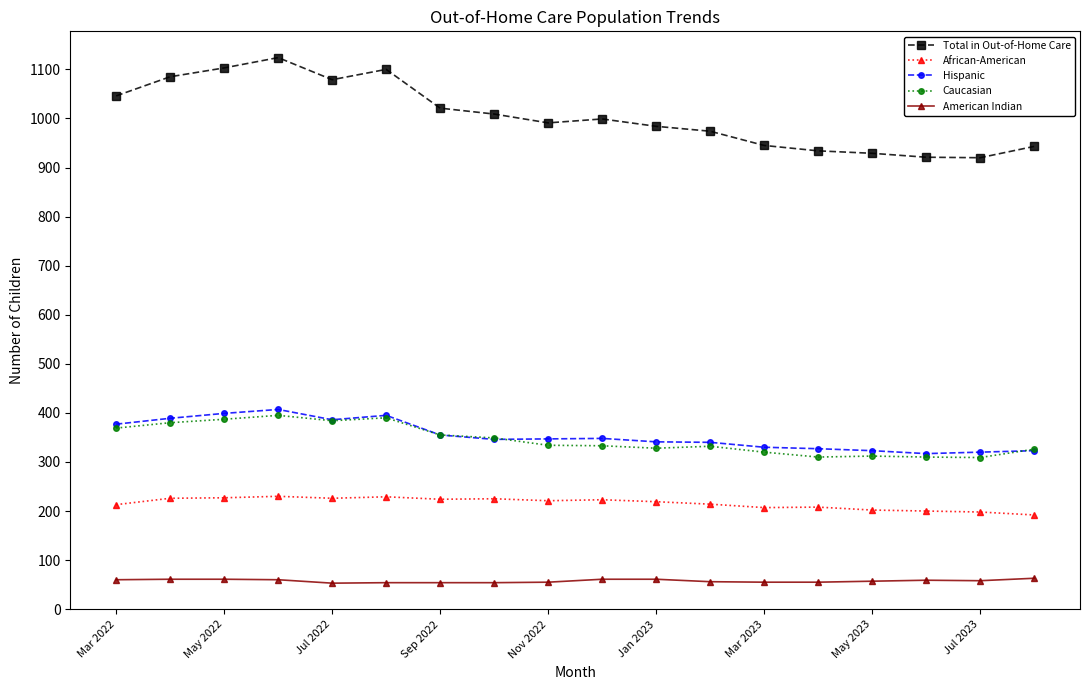

What is the highest value of the Caucasian series?

395